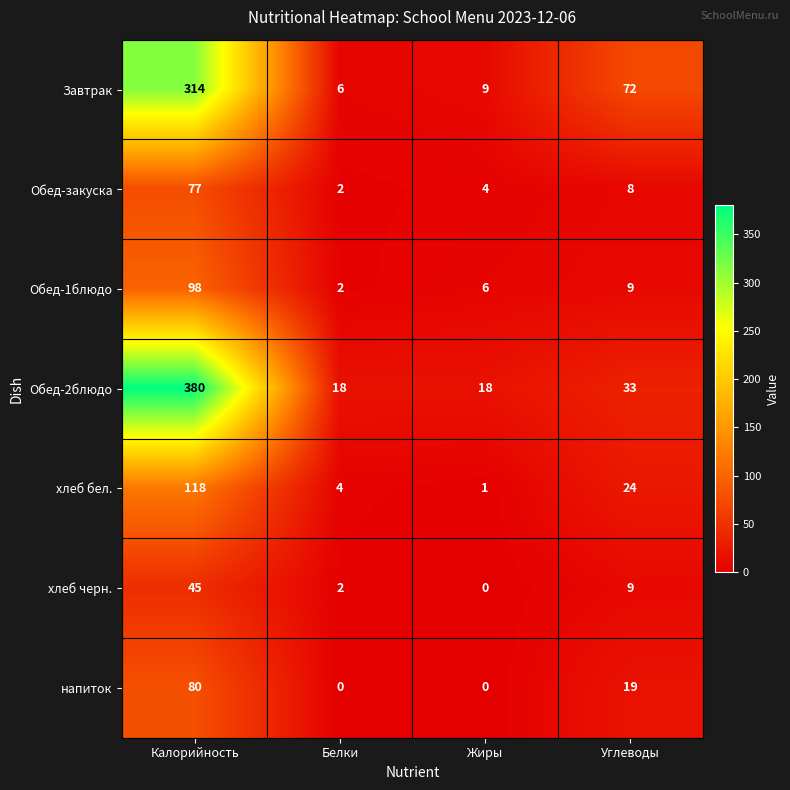

Reading right to left, what are all the values shown in this chart?

Завтрак: 72	9	6	314
Обед-закуска: 8	4	2	77
Обед-1блюдо: 9	6	2	98
Обед-2блюдо: 33	18	18	380
хлеб бел.: 24	1	4	118
хлеб черн.: 9	0	2	45
напиток: 19	0	0	80